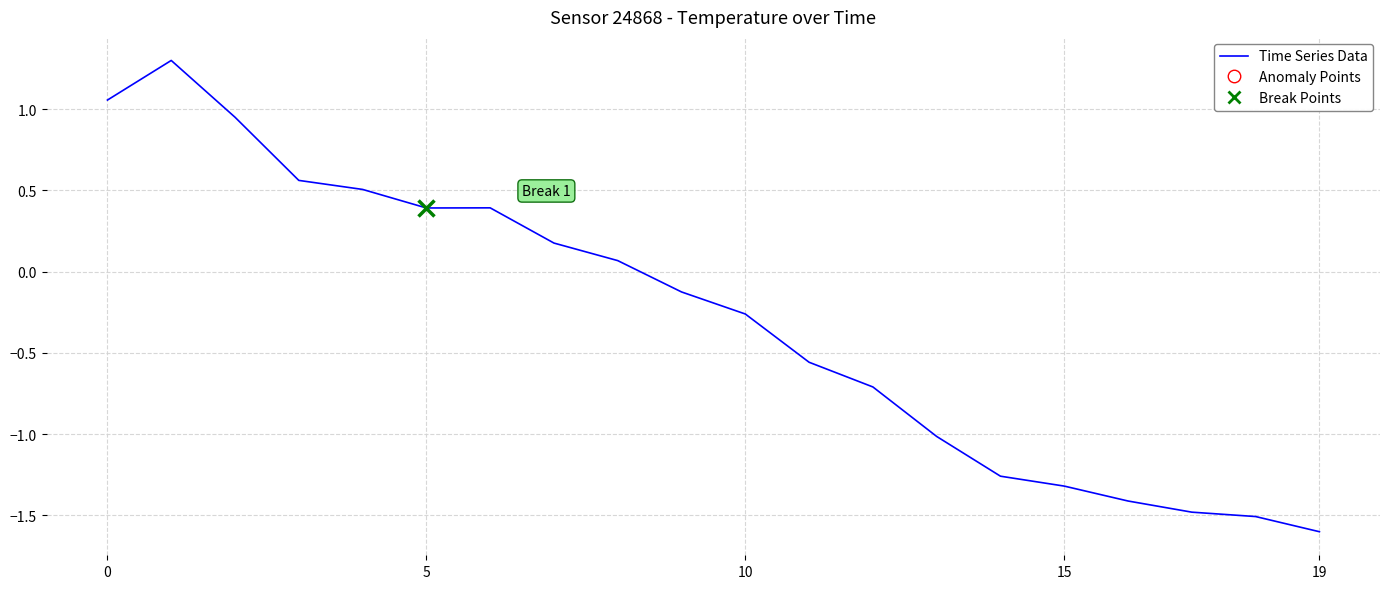

What is the label of the 3rd point from the left?

10